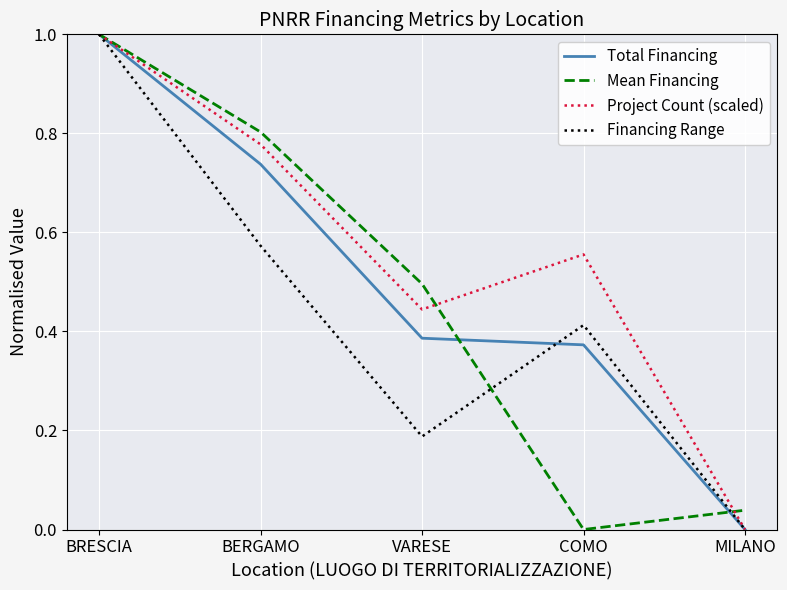

At COMO, list the series in order from largest to smallest.

Project Count (scaled), Financing Range, Total Financing, Mean Financing